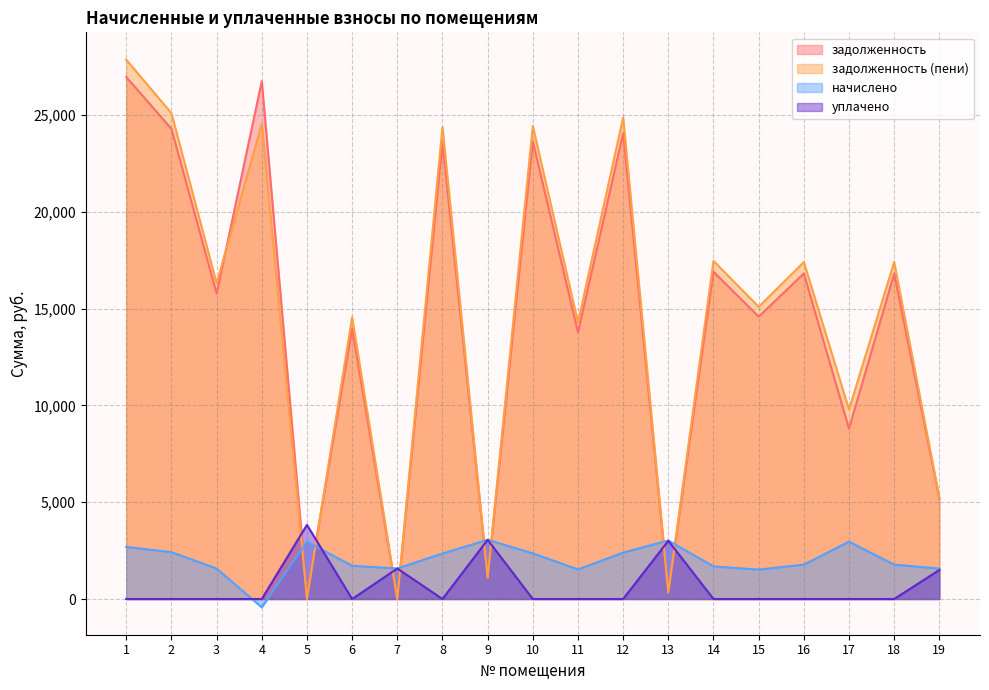

What are all the series names shown in the legend?

задолженность, задолженность (пени), начислено, уплачено